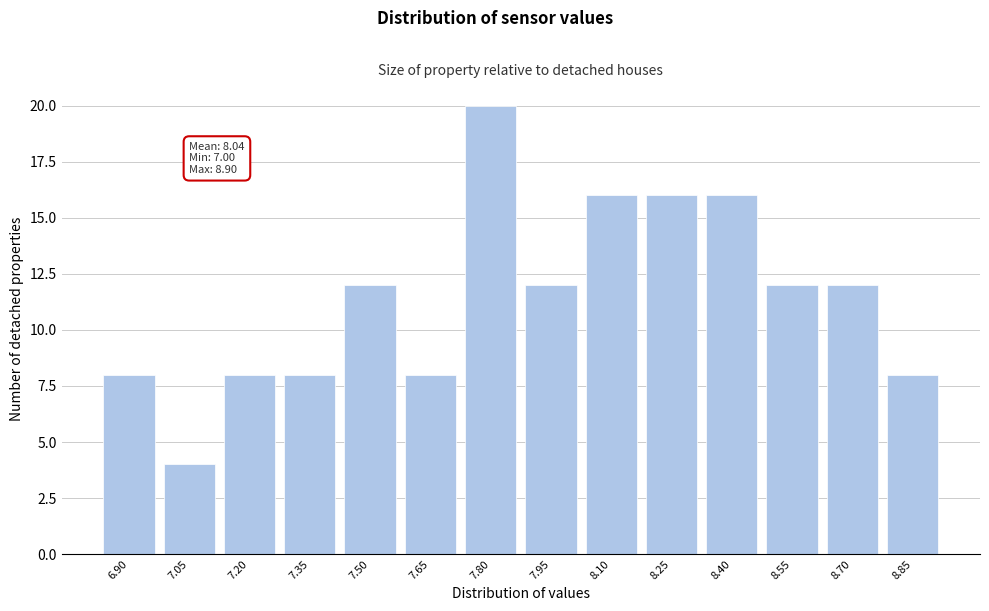

Reading left to right, what are all the values shown in this chart?

6.90=8	7.05=4	7.20=8	7.35=8	7.50=12	7.65=8	7.80=20	7.95=12	8.10=16	8.25=16	8.40=16	8.55=12	8.70=12	8.85=8